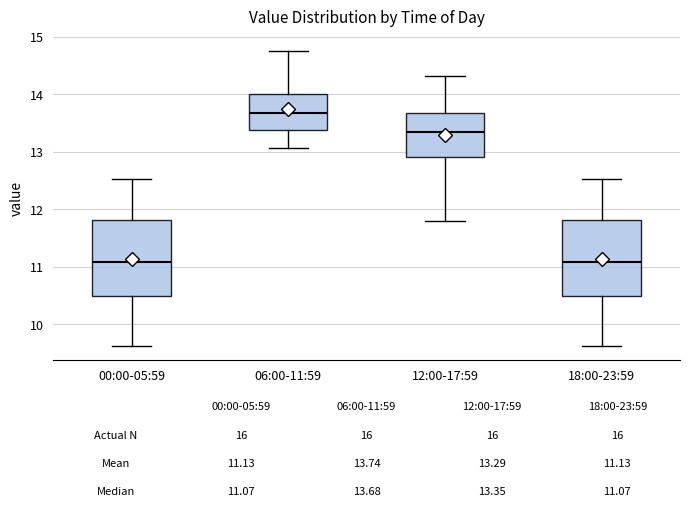

Which box's median line is the highest?

06:00-11:59